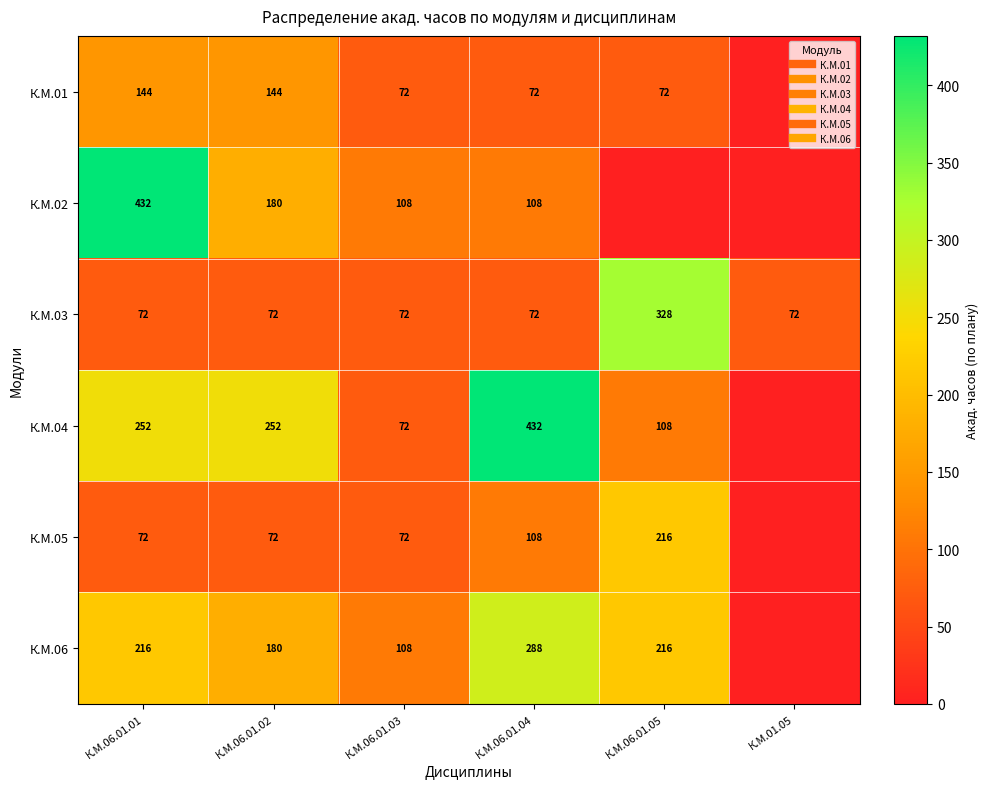

How many distinct data groups are displayed?

6